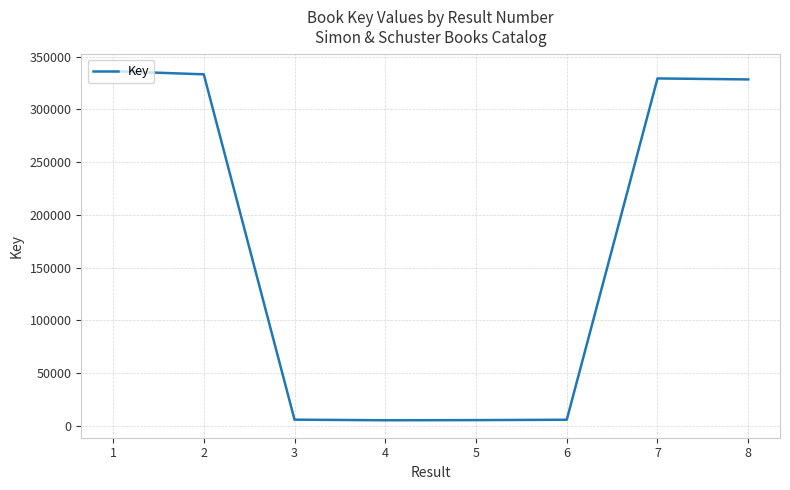

What value does the data have at 3, to the nearest 50?

5750